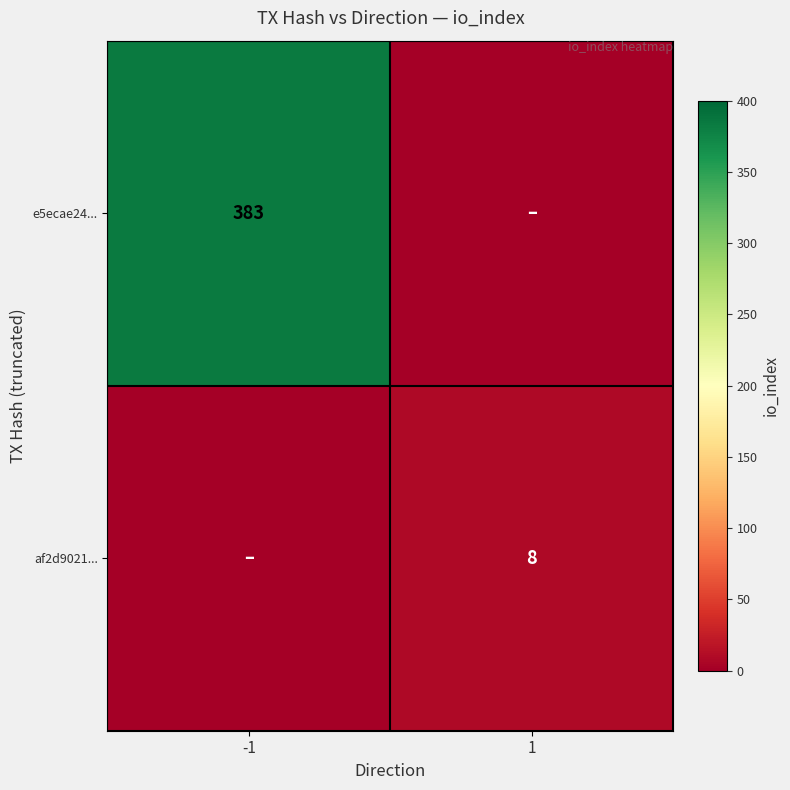

Is it true that af2d9021... equals 8 at 1?

True